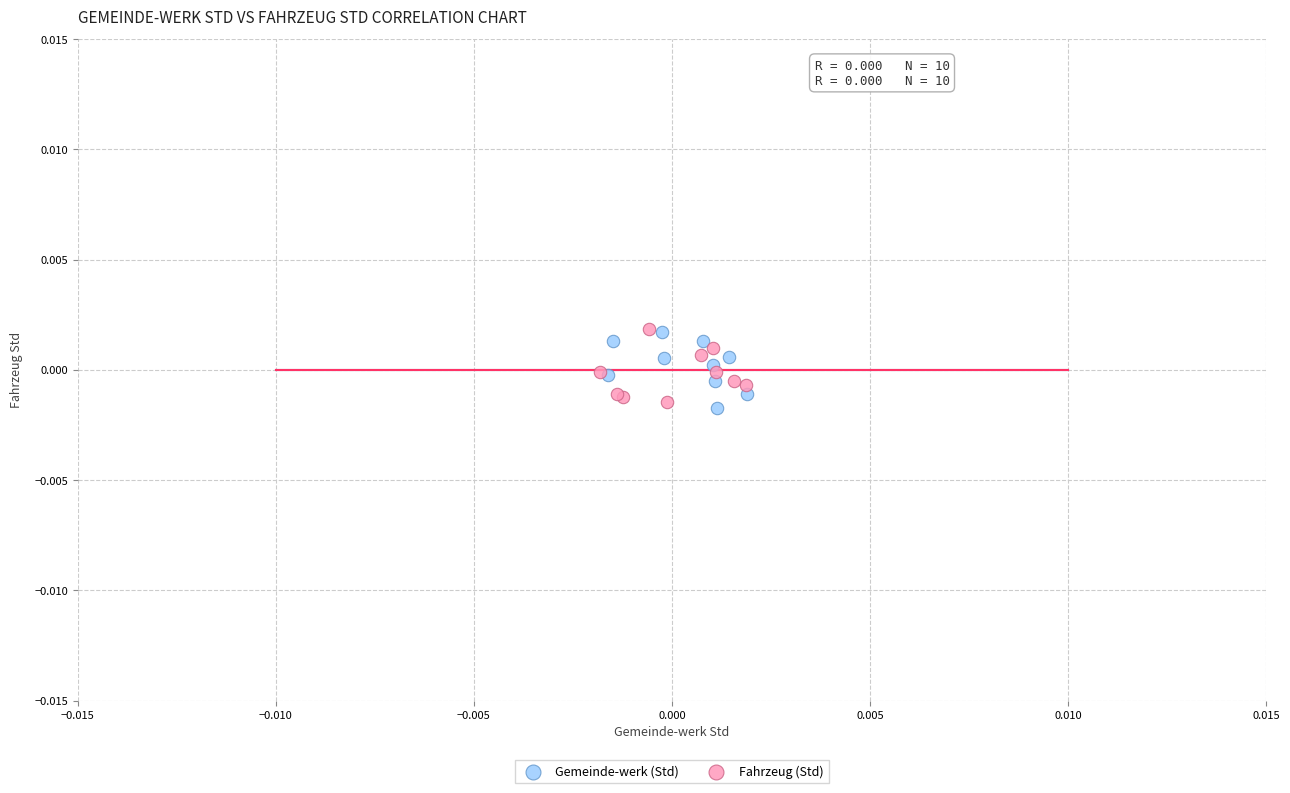

What are all the series names shown in the legend?

Gemeinde-werk (Std), Fahrzeug (Std)